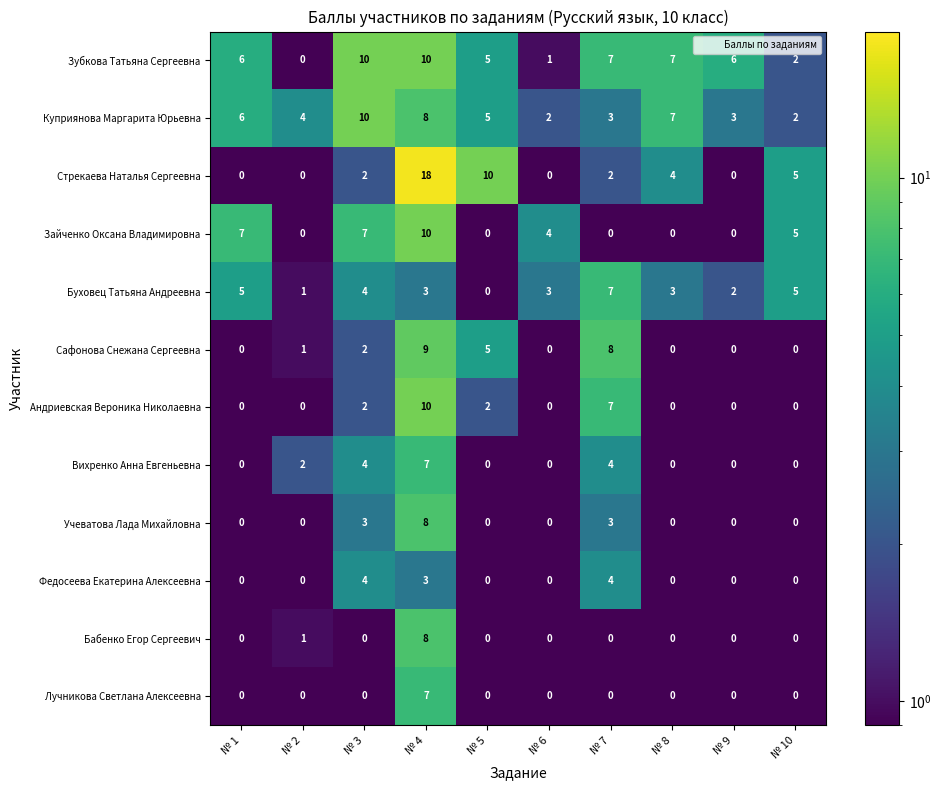

At how many categories does at least one series exceed 11?

1